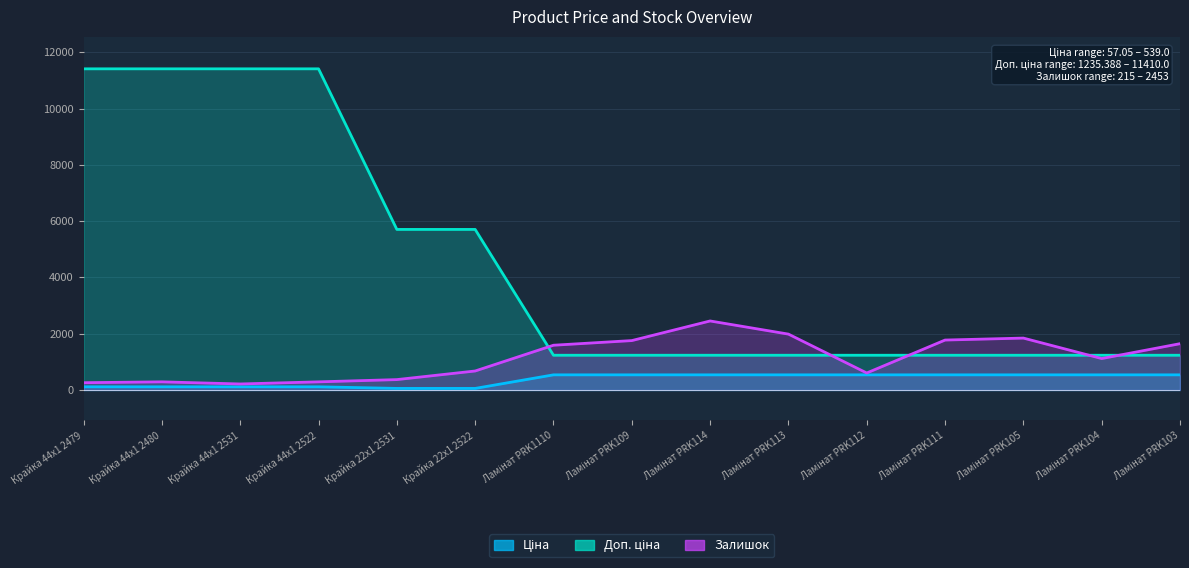

Where does the Залишок series first go above 1118?

Ламінат PRK1110